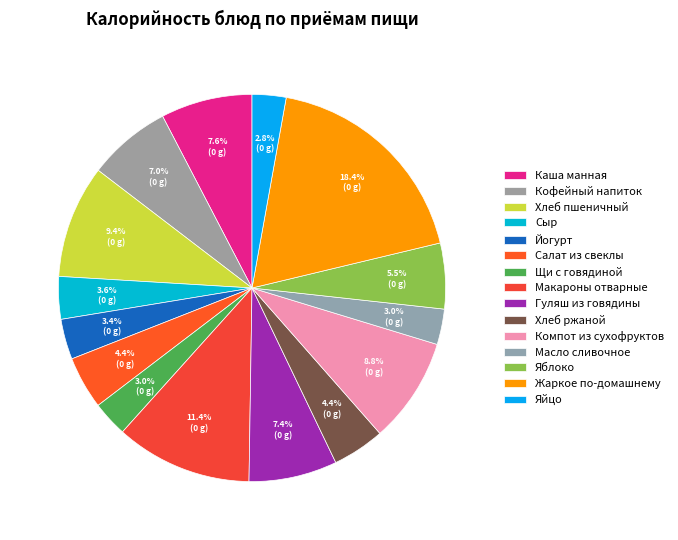

How many segments does this pie chart have?

15